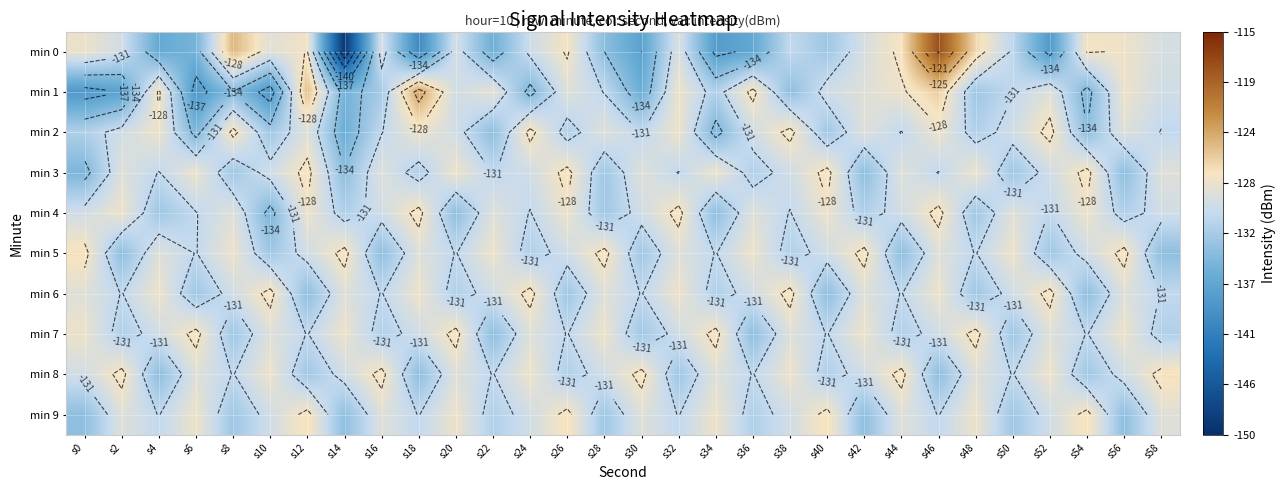

Is the value of min 1 at s34 greater than the value of min 9 at s52?

No